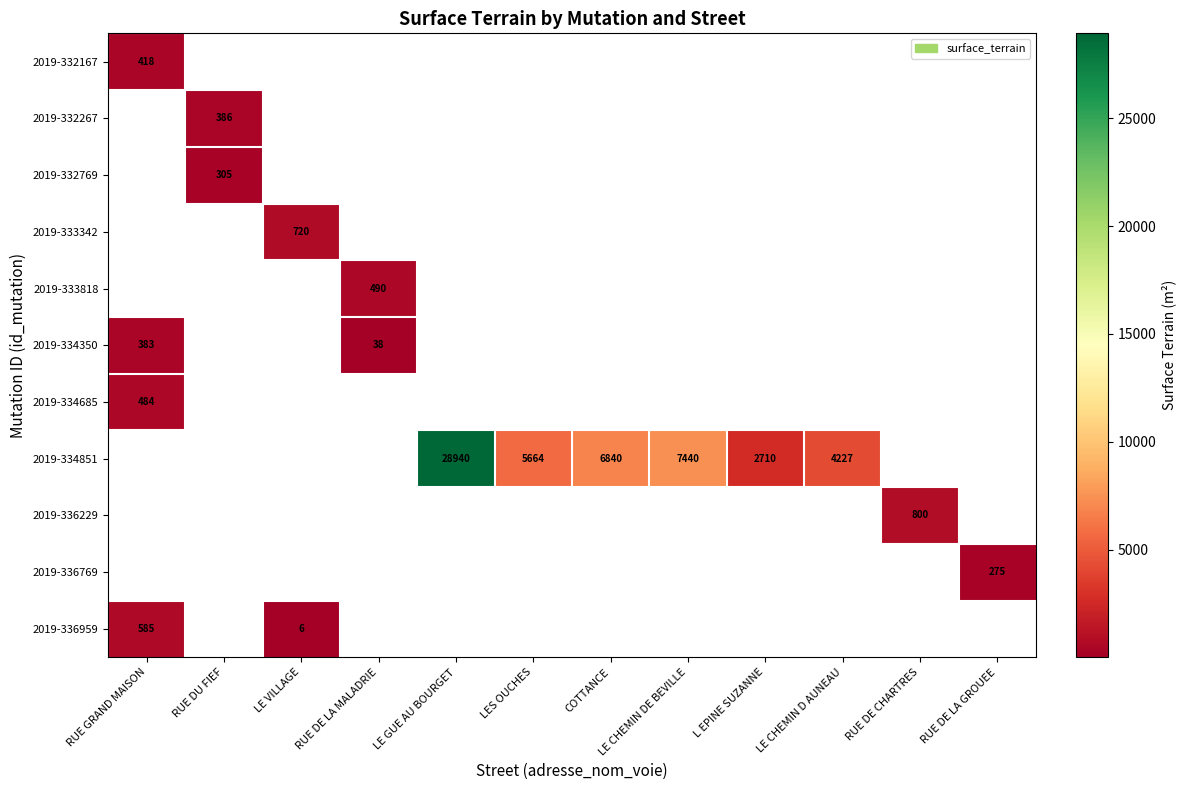

True or false: 2019-332769 has a value of 305 at RUE DU FIEF.

True